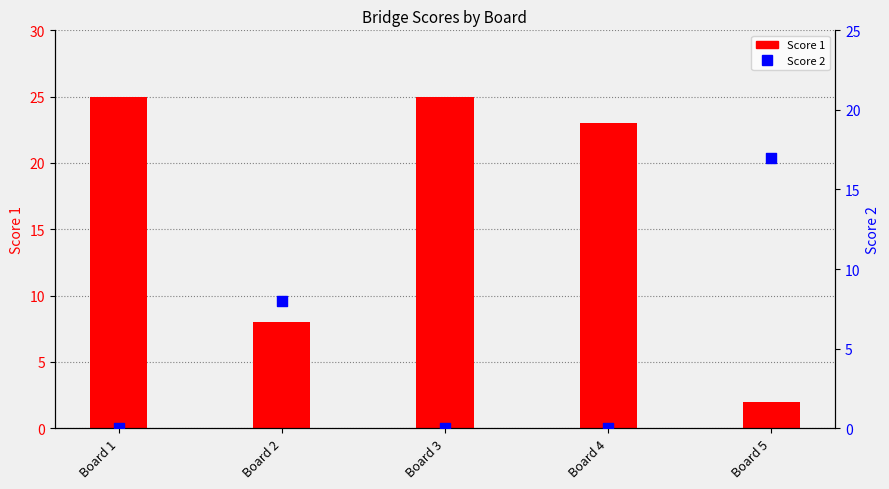

At how many categories does at least one series exceed 2?

5